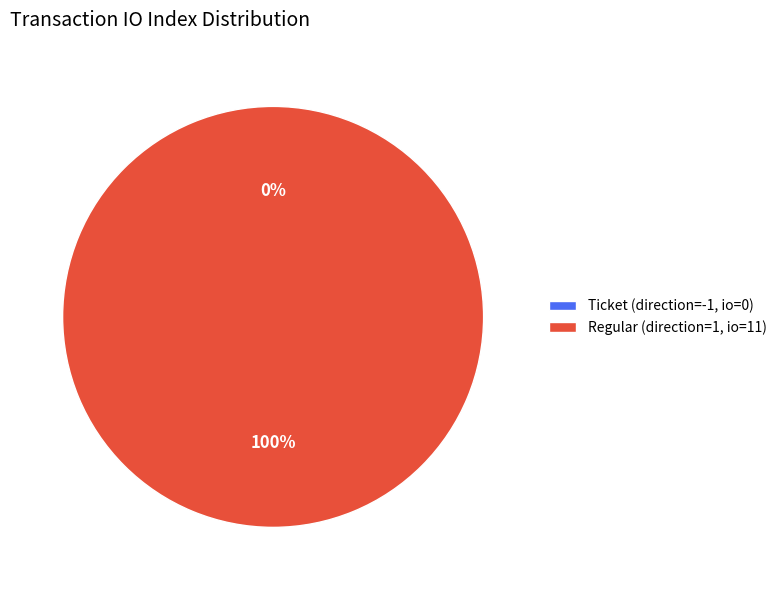

The Regular (direction=1, io=11) slice represents 100% of the pie. True or false?

True